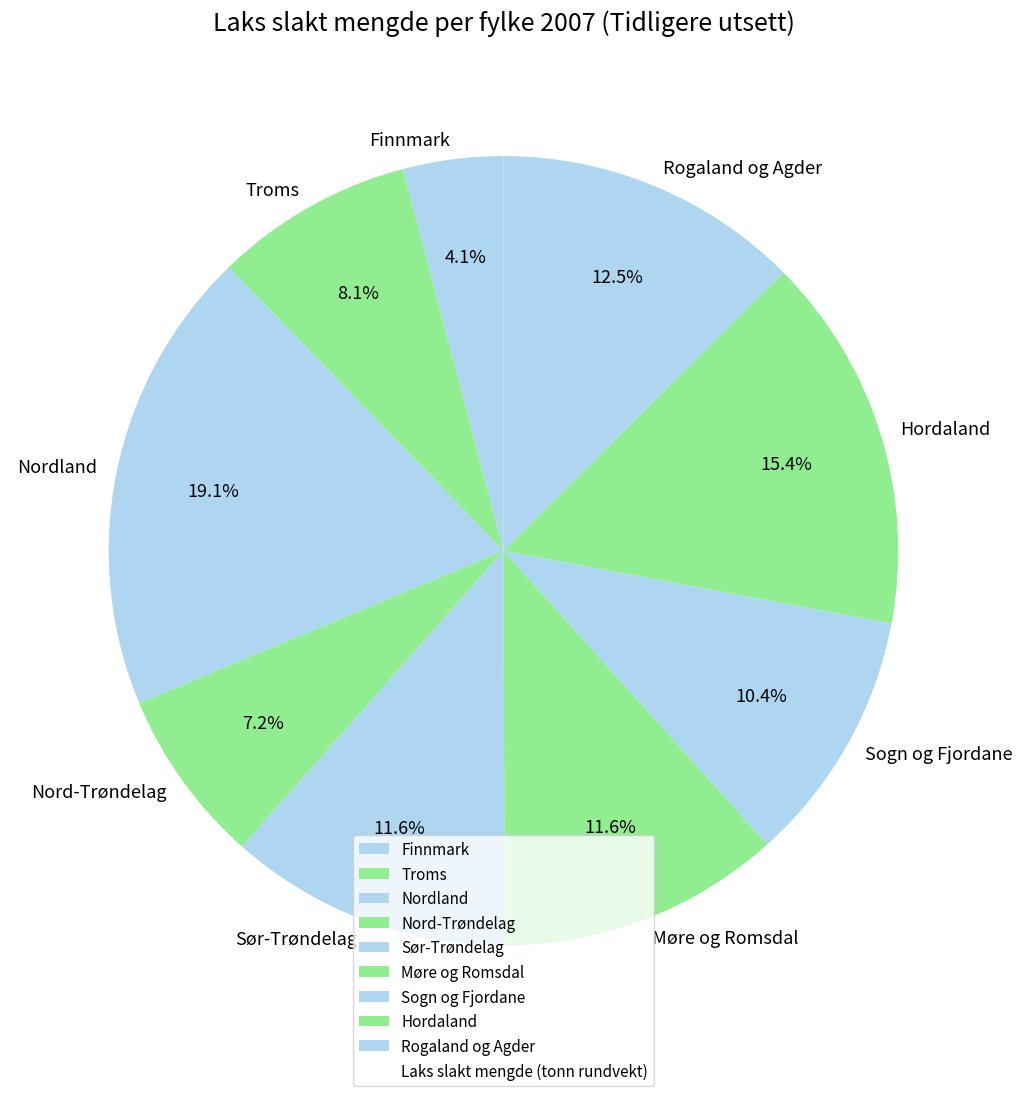

Which has a higher value, Møre og Romsdal or Rogaland og Agder?

Rogaland og Agder